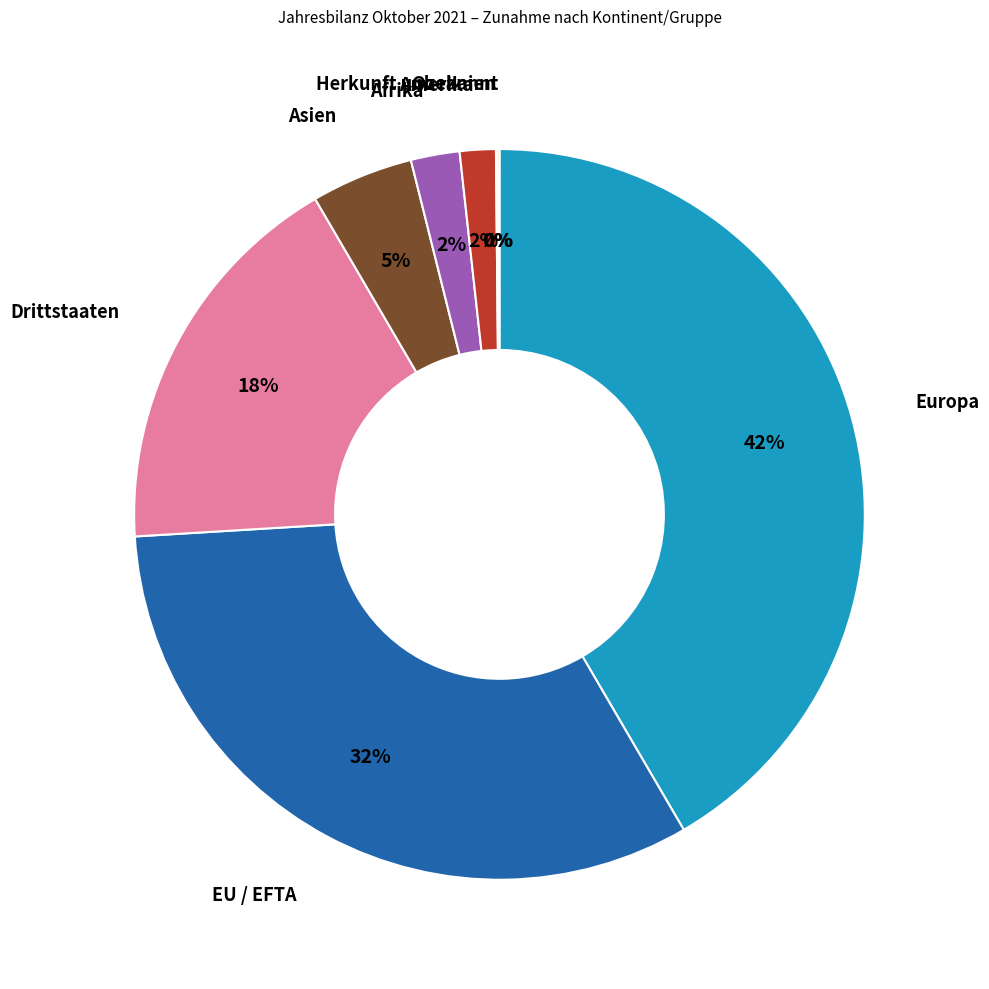

Is there any slice that represents more than half of the pie?

No